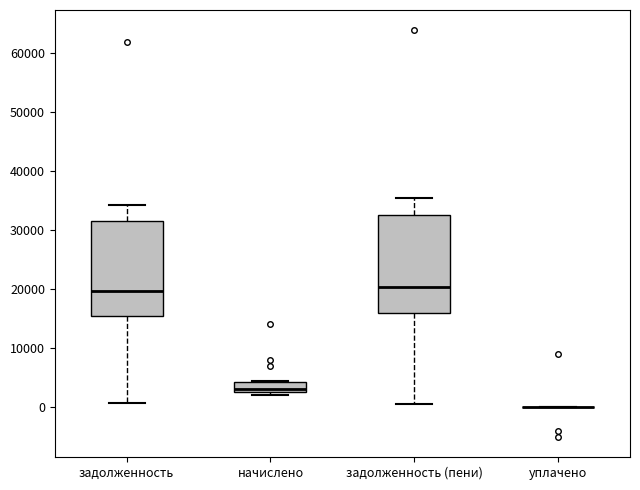

Reading left to right, read every box against the y-axis: the position of its median line, the range the box covers, and the ends of its whiskers. The values are not printed on the chart, so give them approximately, as read against the axis.

задолженность: median 20000, box 15000 to 31000, whiskers 1000 to 34000
начислено: median 3000 (just above the box's lower edge), box 3000 to 4000, whiskers 2000 to 4000
задолженность (пени): median 20000, box 16000 to 32000, whiskers 0 to 35000
уплачено: box collapsed to a line at 0, whiskers 0 to 0